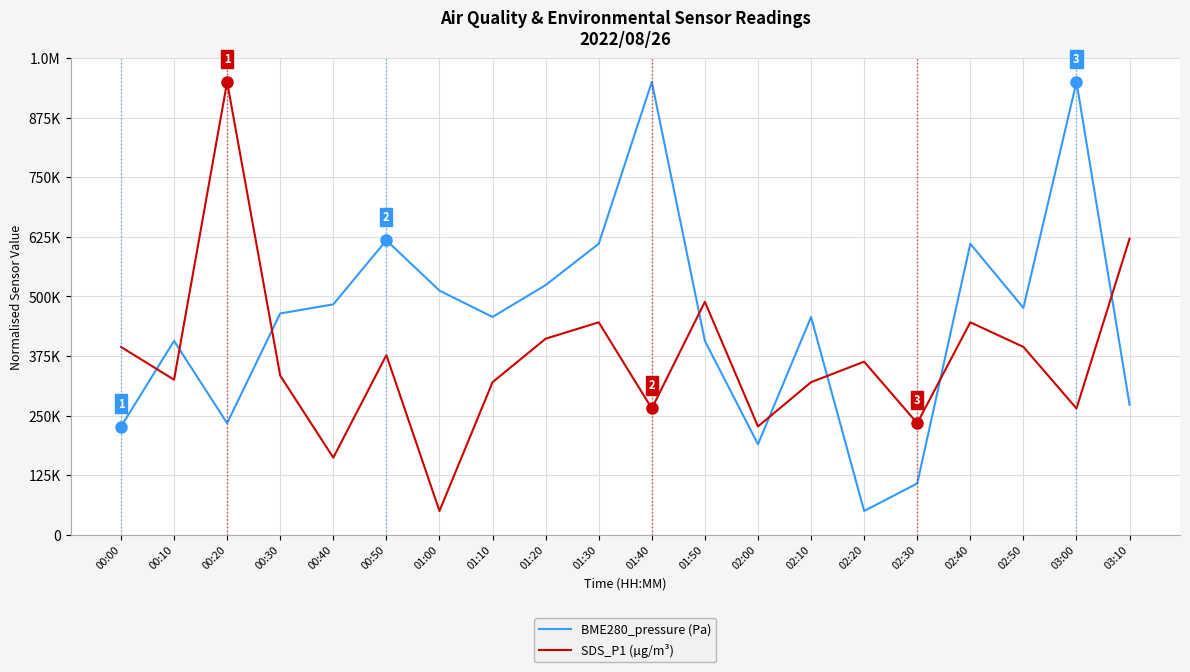

What position from the left is 00:30?

4